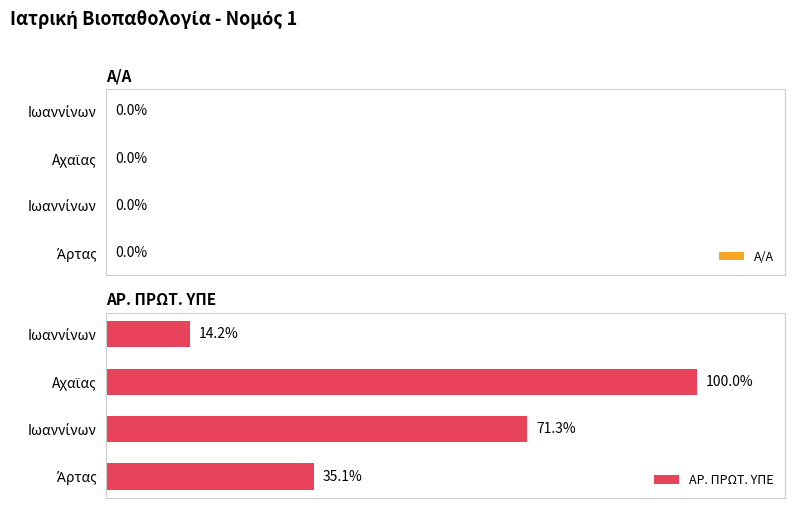

What are all the series names shown in the legend?

Α/Α, ΑΡ. ΠΡΩΤ. ΥΠΕ